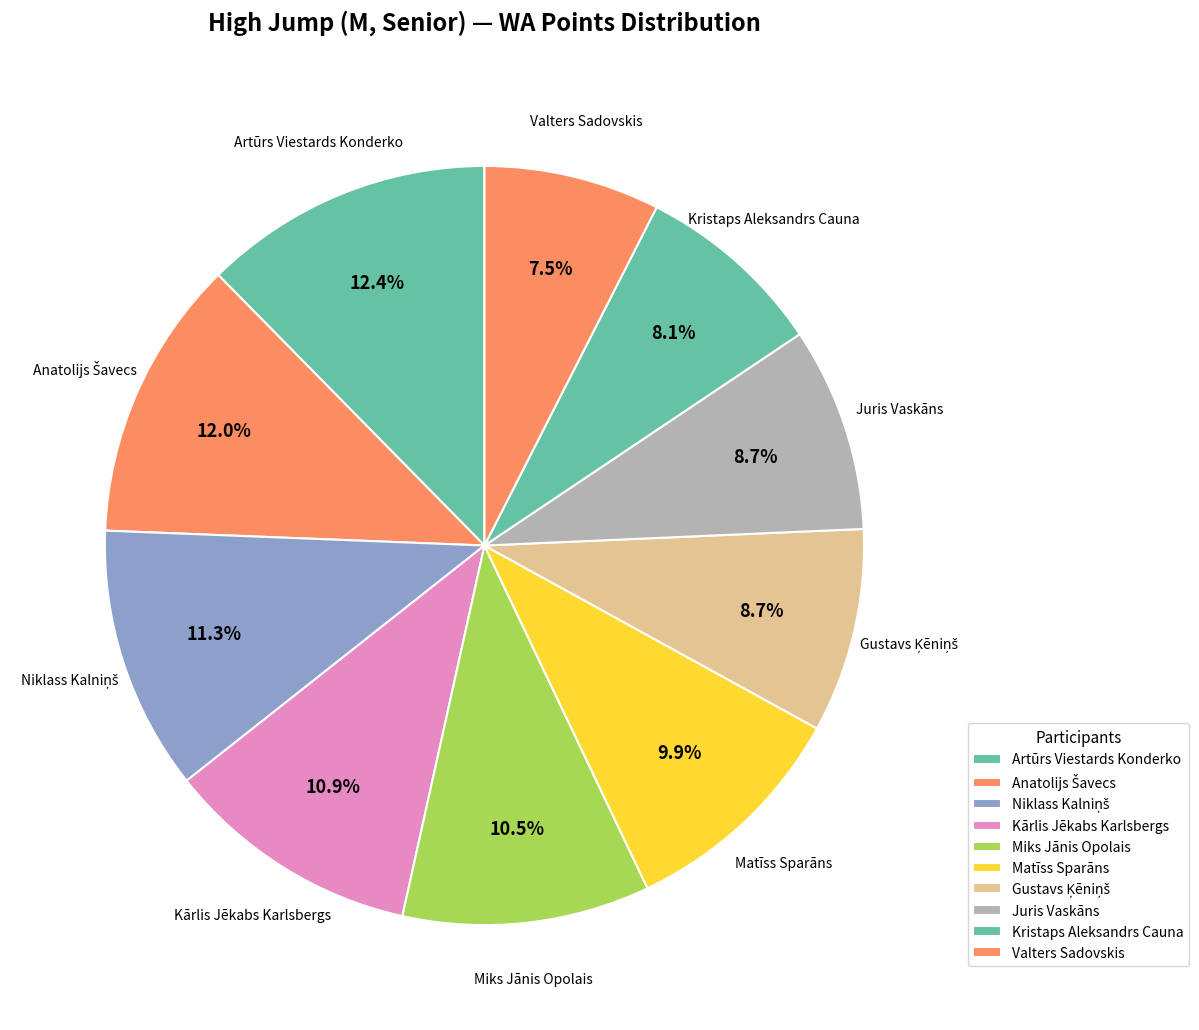

To the nearest percent, what percentage of the pie is Juris Vaskāns?

9%